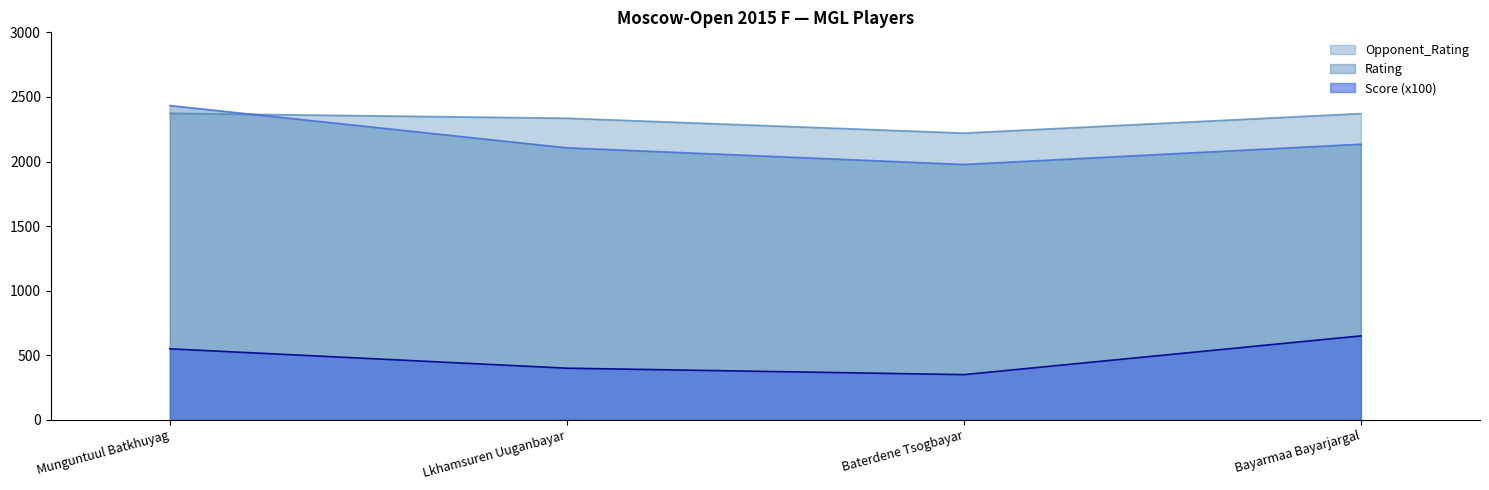

At how many categories does at least one series exceed 1803?

4